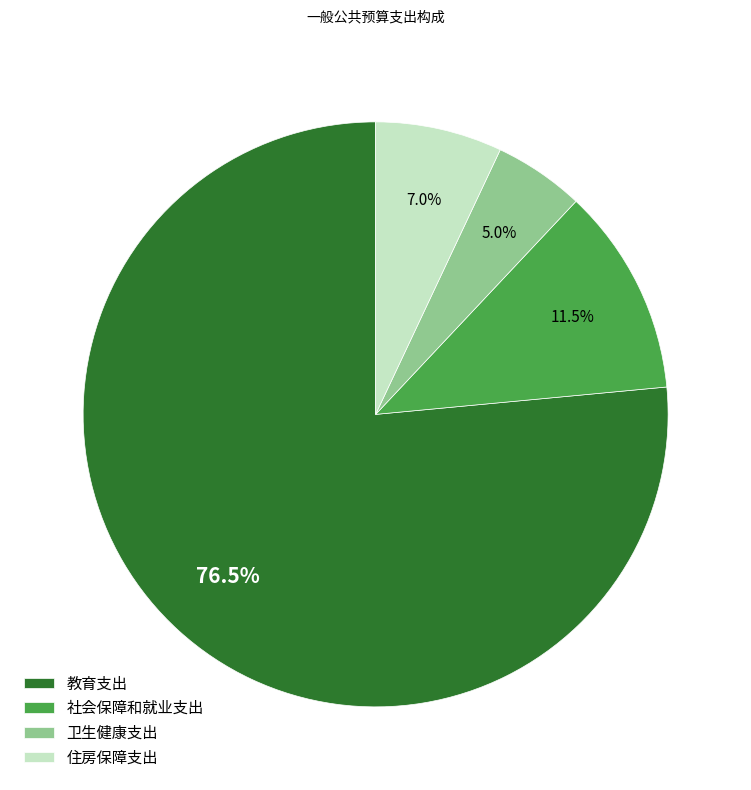

Rank the categories by value from highest to lowest.

教育支出, 社会保障和就业支出, 住房保障支出, 卫生健康支出